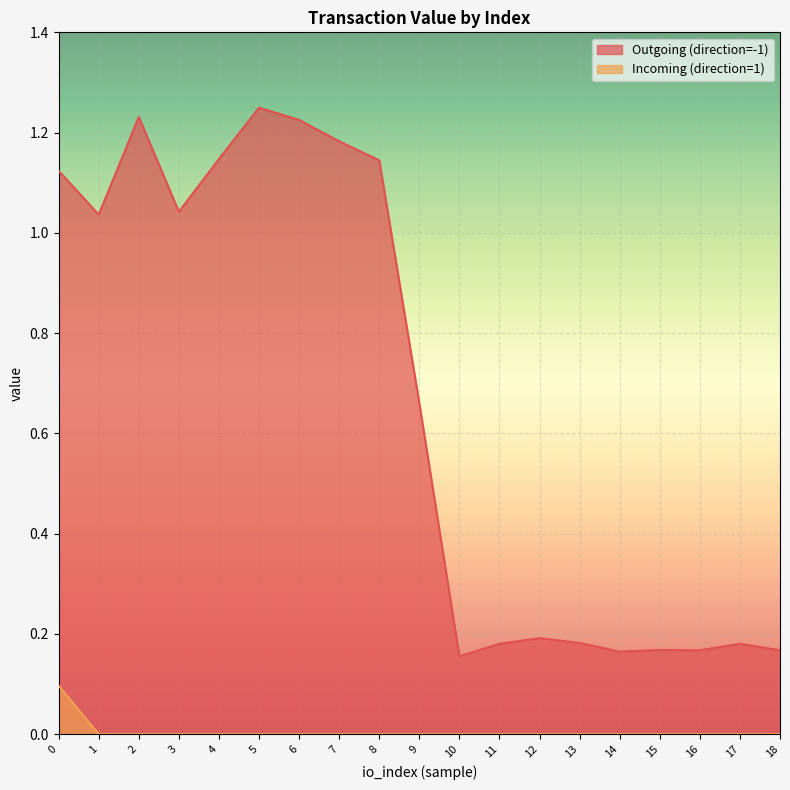

Does the chart display data point markers on the line(s)?

No